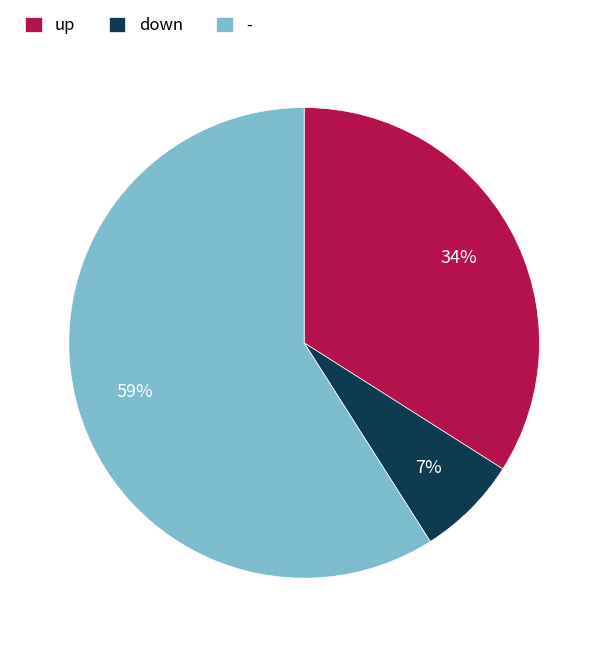

Which has a higher value, down or up?

up